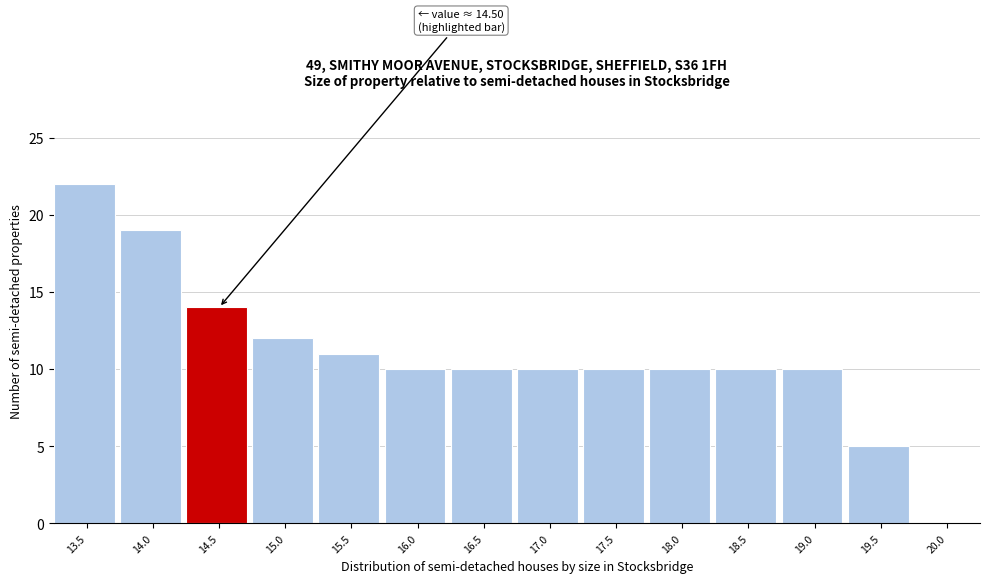

Reading right to left, extract all data points from this chart.

20.0=0	19.5=5	19.0=10	18.5=10	18.0=10	17.5=10	17.0=10	16.5=10	16.0=10	15.5=11	15.0=12	14.5=14	14.0=19	13.5=22